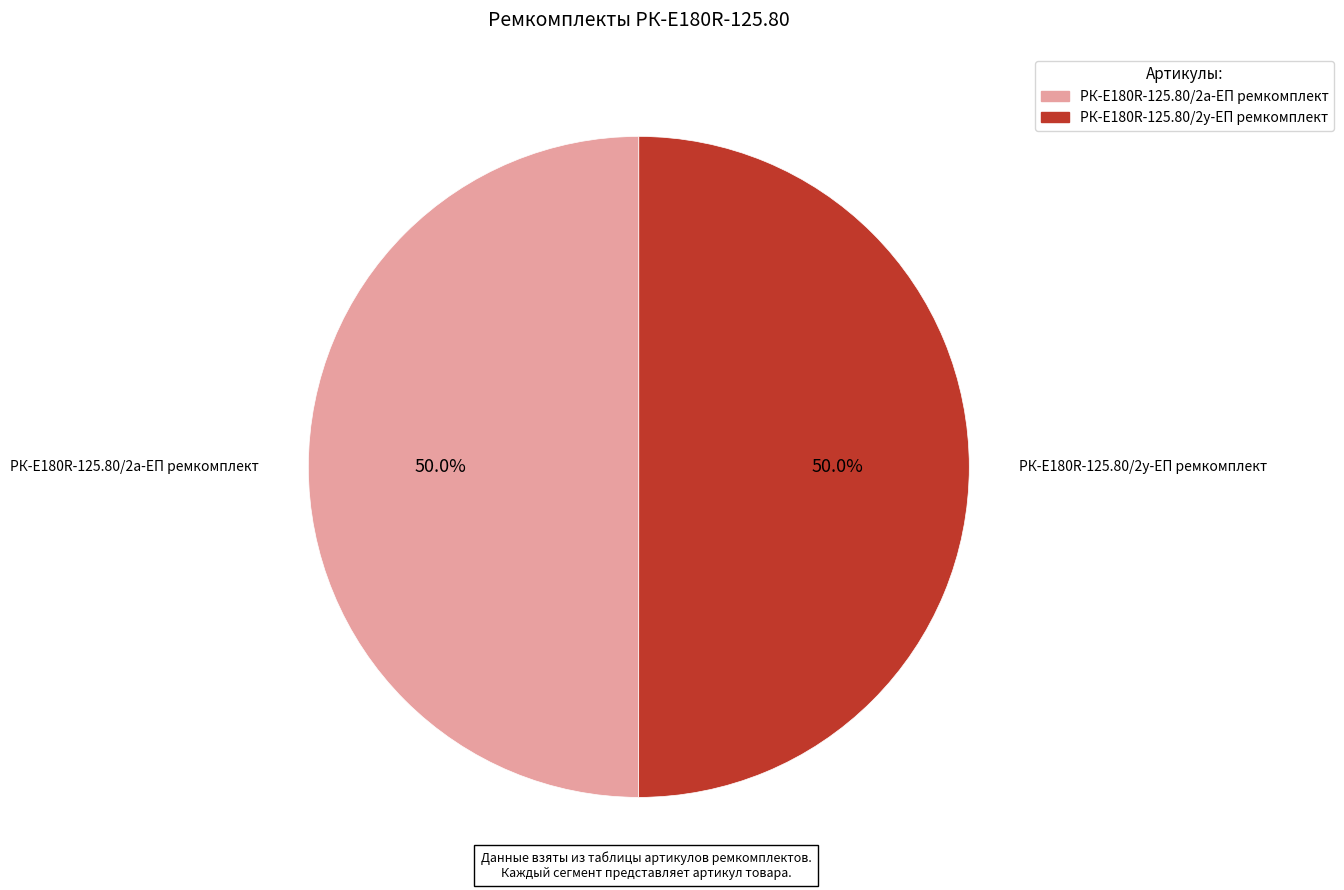

What is the ratio of the value at РК-E180R-125.80/2а-ЕП ремкомплект to the value at РК-E180R-125.80/2у-ЕП ремкомплект?

1.0